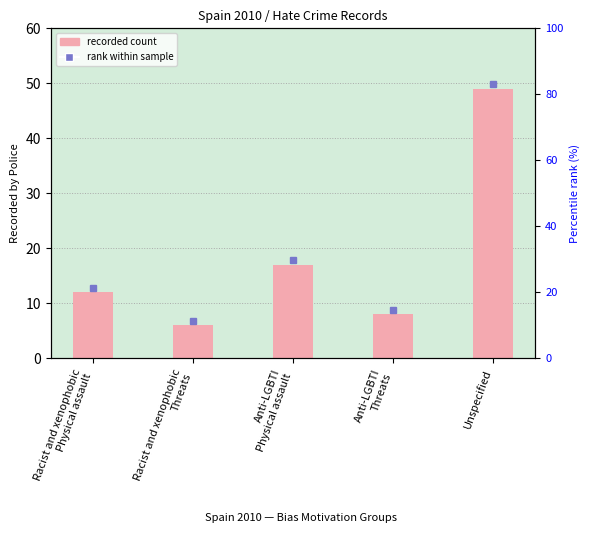

Count the number of values greater than 12.

2